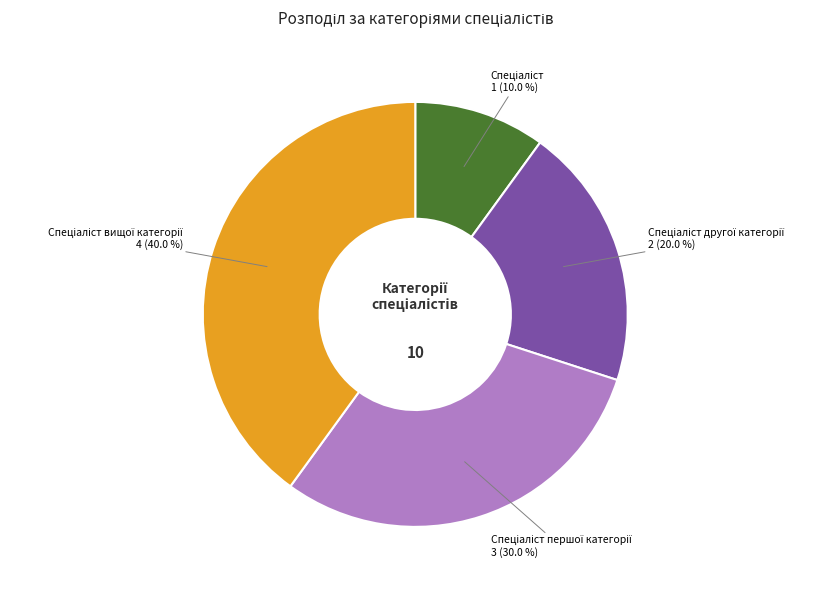

Is there any slice that represents more than half of the pie?

No